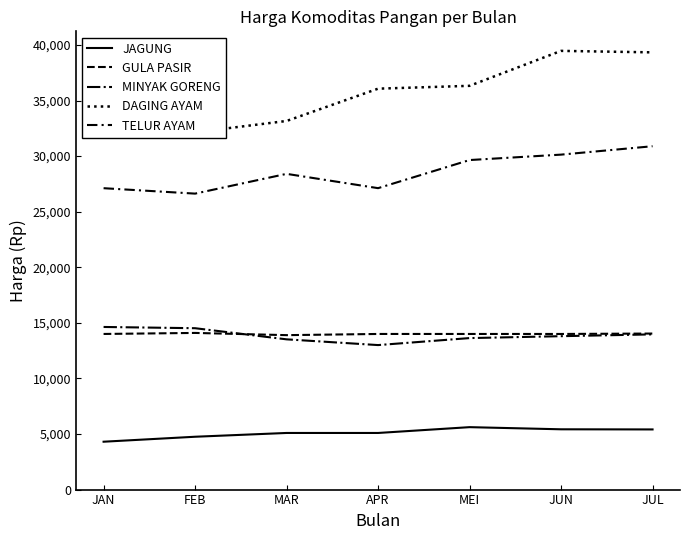

Reading left to right, extract all data points from this chart.

JAGUNG: 4306.5	4753.6	5093.5	5093.3	5616.1	5423.3	5411.1
GULA PASIR: 14000.0	14092.9	13893.5	14000.0	14000.0	14000.0	14037.0
MINYAK GORENG: 14629.0	14517.9	13516.1	13000.0	13629.0	13800.0	13963.0
DAGING AYAM: 33000.0	32142.9	33161.3	36066.7	36322.6	39466.7	39333.3
TELUR AYAM: 27112.9	26625.0	28403.2	27116.7	29645.2	30133.3	30888.9